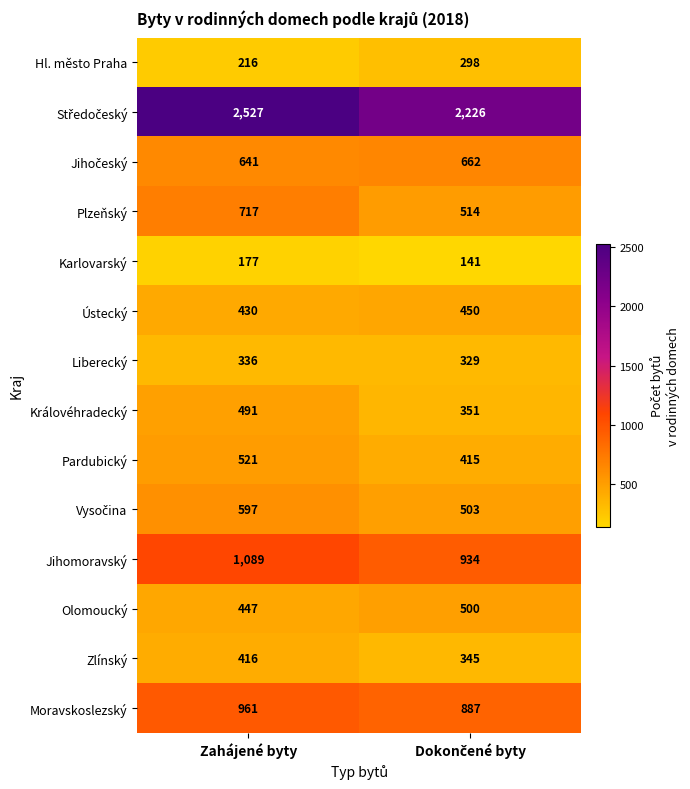

The Moravskoslezský series shows 431 at Zahájené byty. True or false?

False